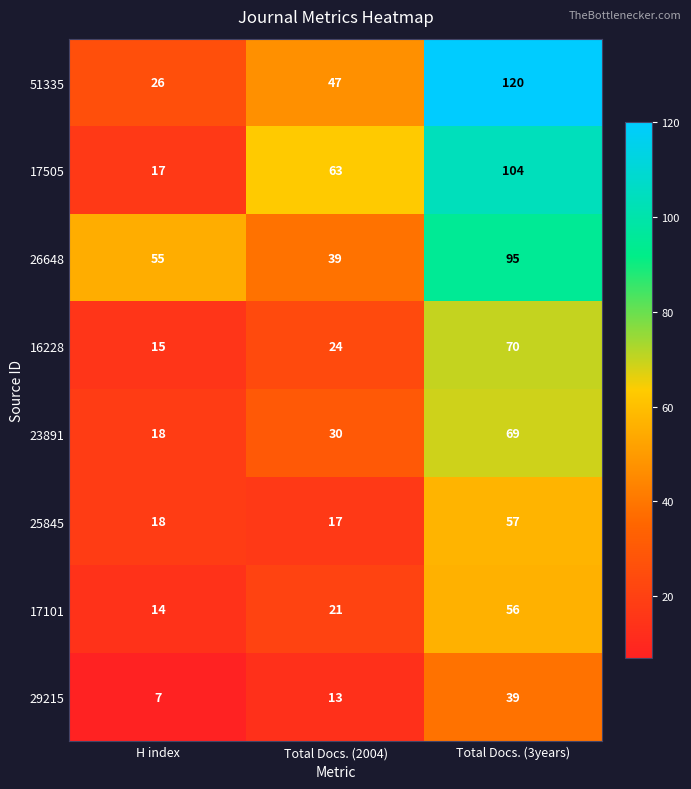

What is the sum of the 17505 values at Total Docs. (3years) and H index?

121